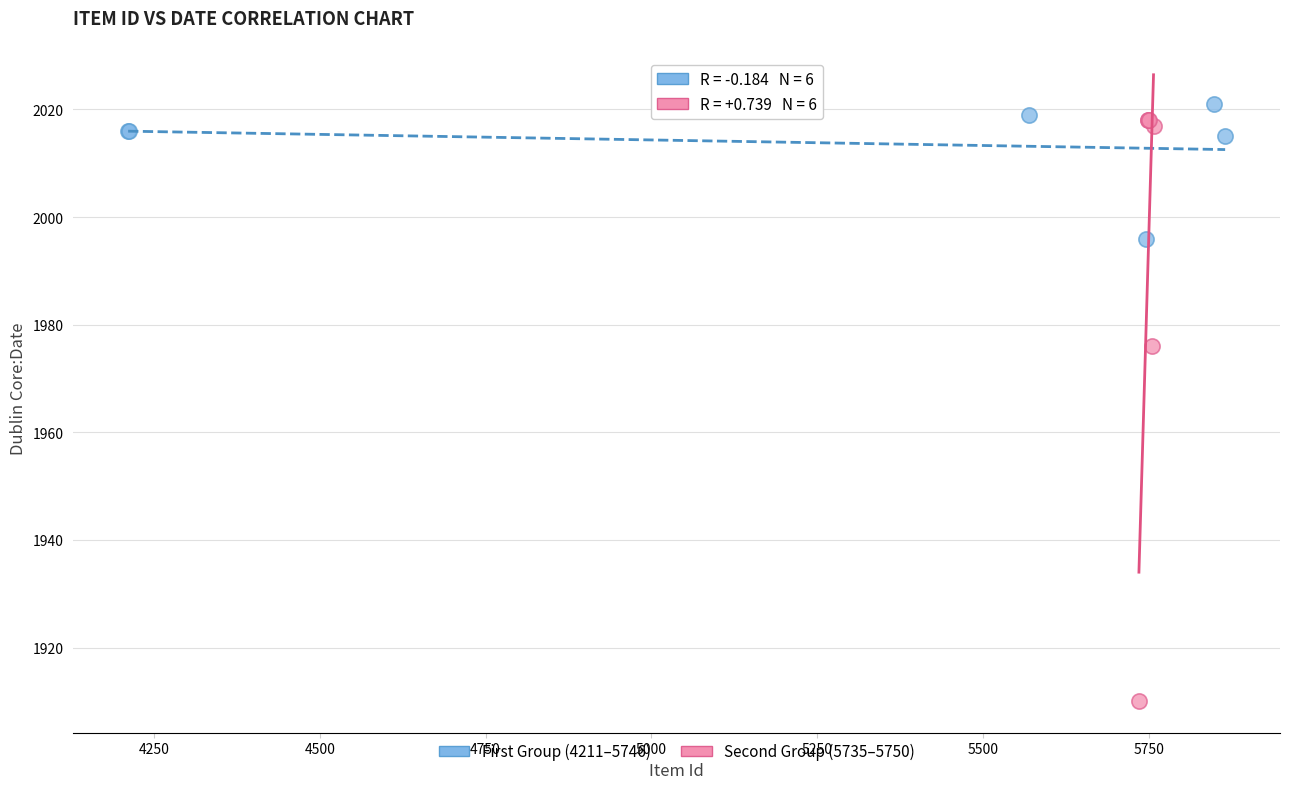

Which series contains the lowest Y value?

Second Group (5735–5750)